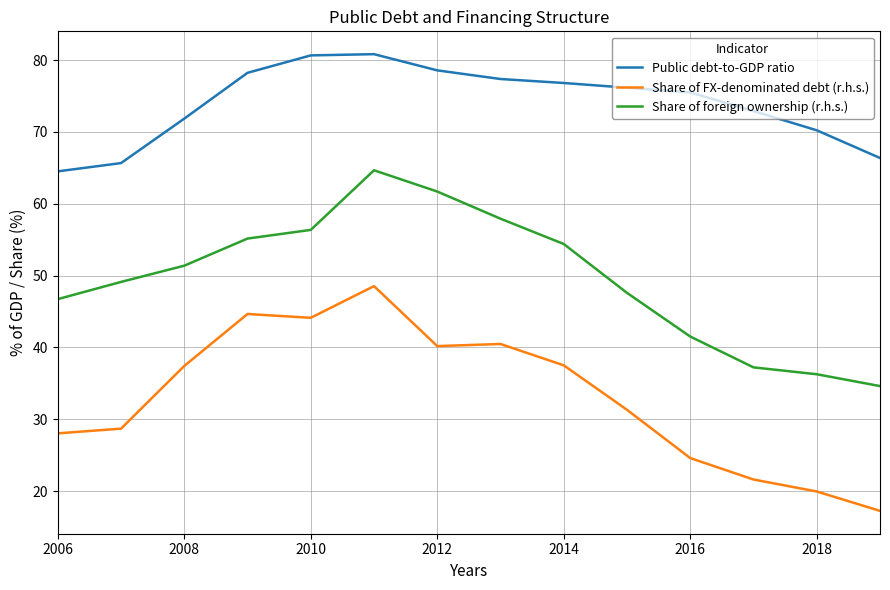

Which series has the largest total across all categories?

Public debt-to-GDP ratio